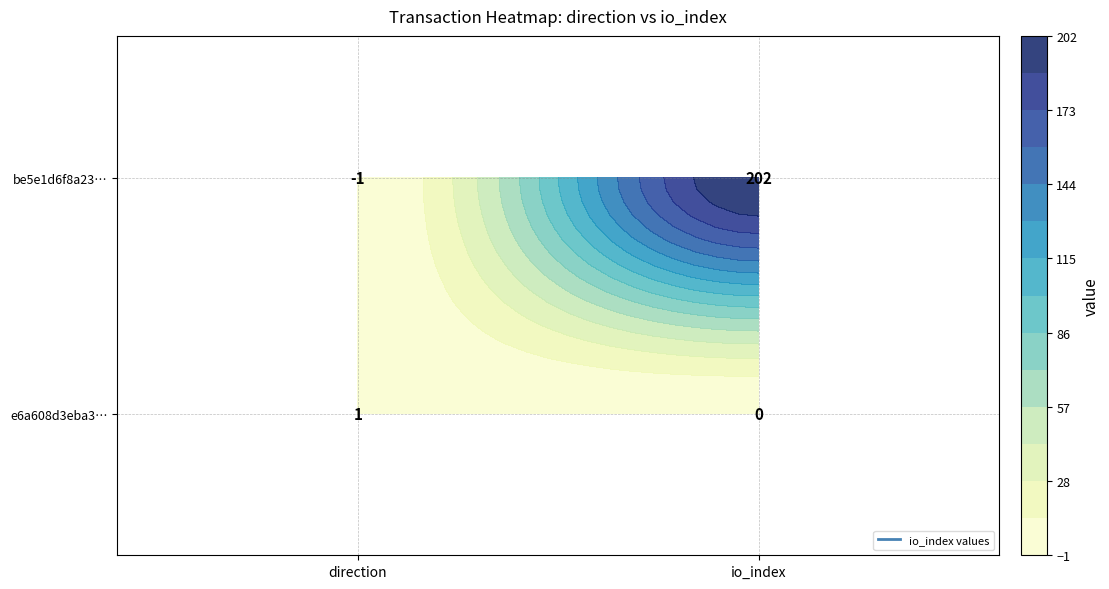

Which series has the largest range (max minus min)?

be5e1d6f8a23633f16157eca4203f162b45bbc8